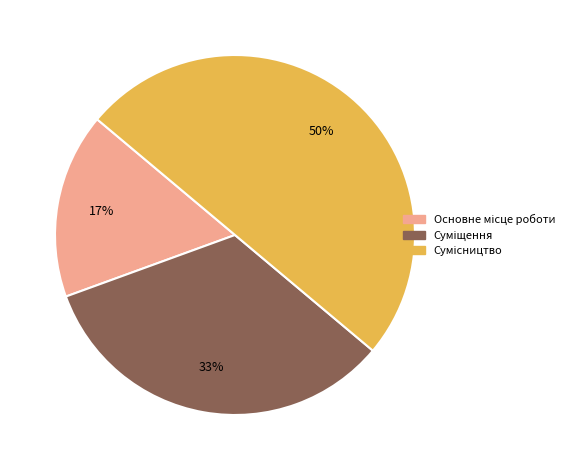

To the nearest percent, what is the difference between the largest and smallest slice percentages?

33%